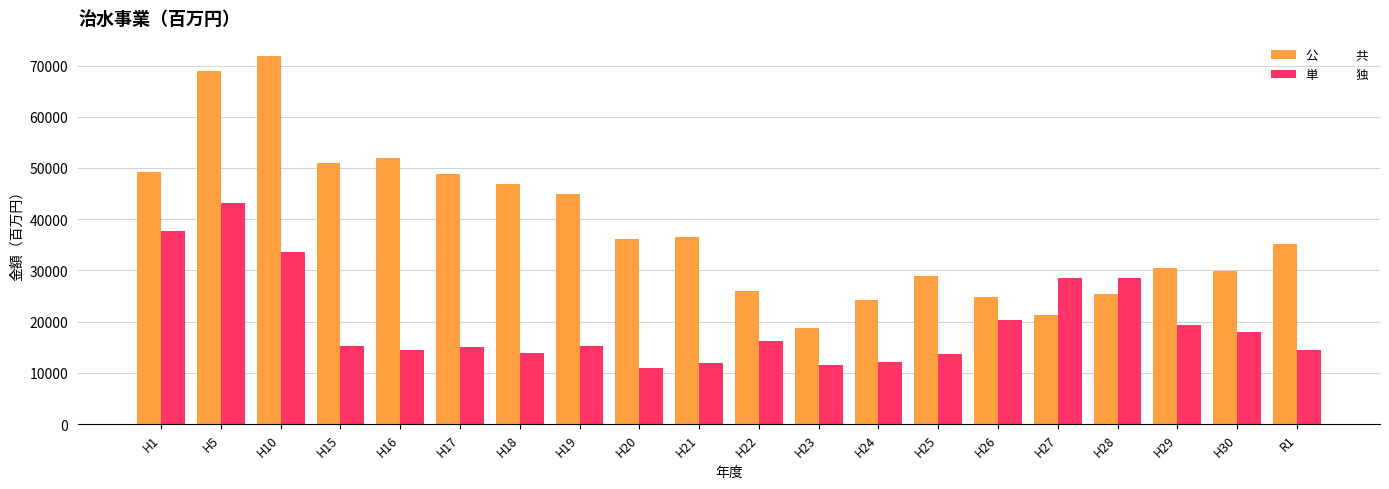

What is the smallest value displayed?

11035